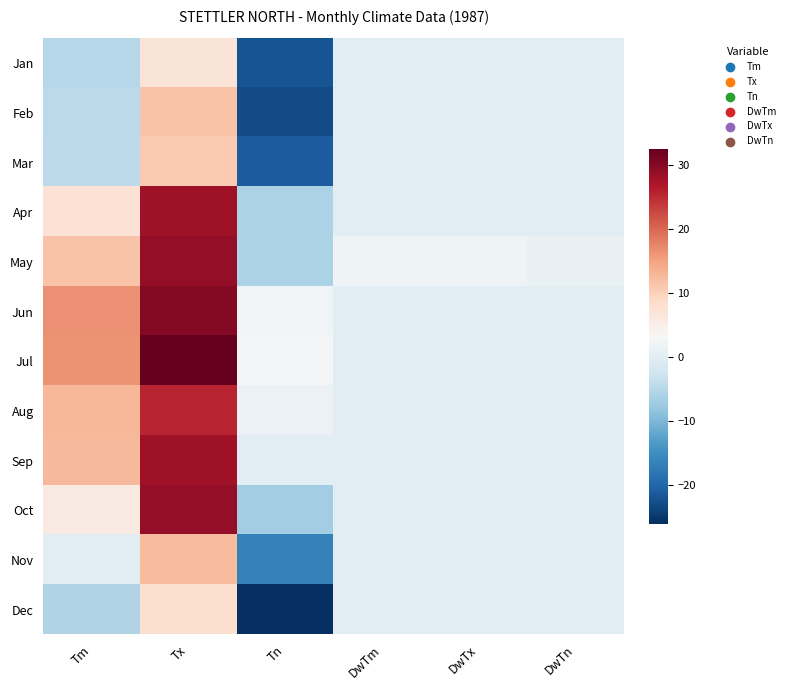

Rank the series at DwTn from highest to lowest value.

May, Jan, Feb, Mar, Apr, Jun, Jul, Aug, Sep, Oct, Nov, Dec